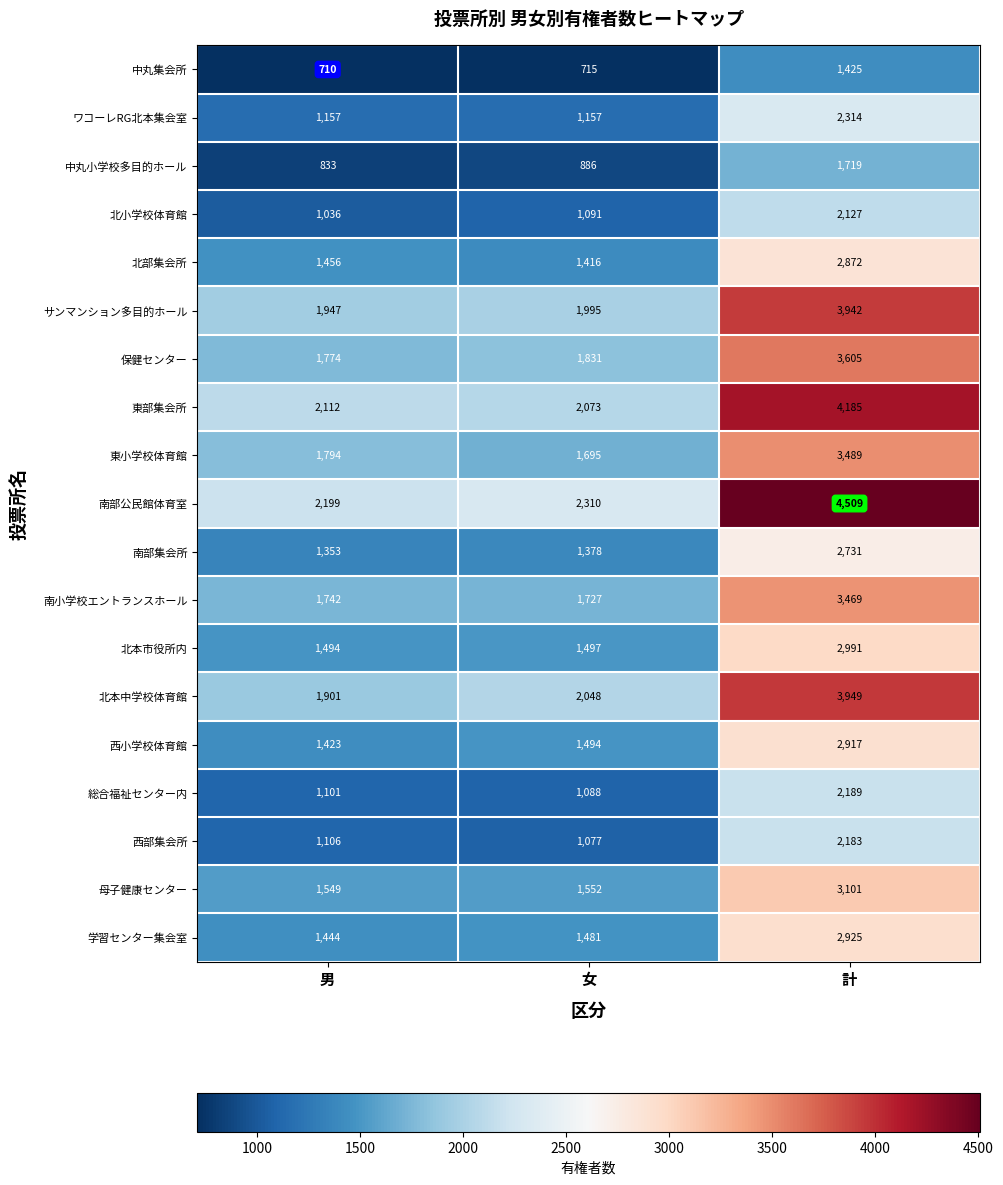

What is the smallest value displayed?

710